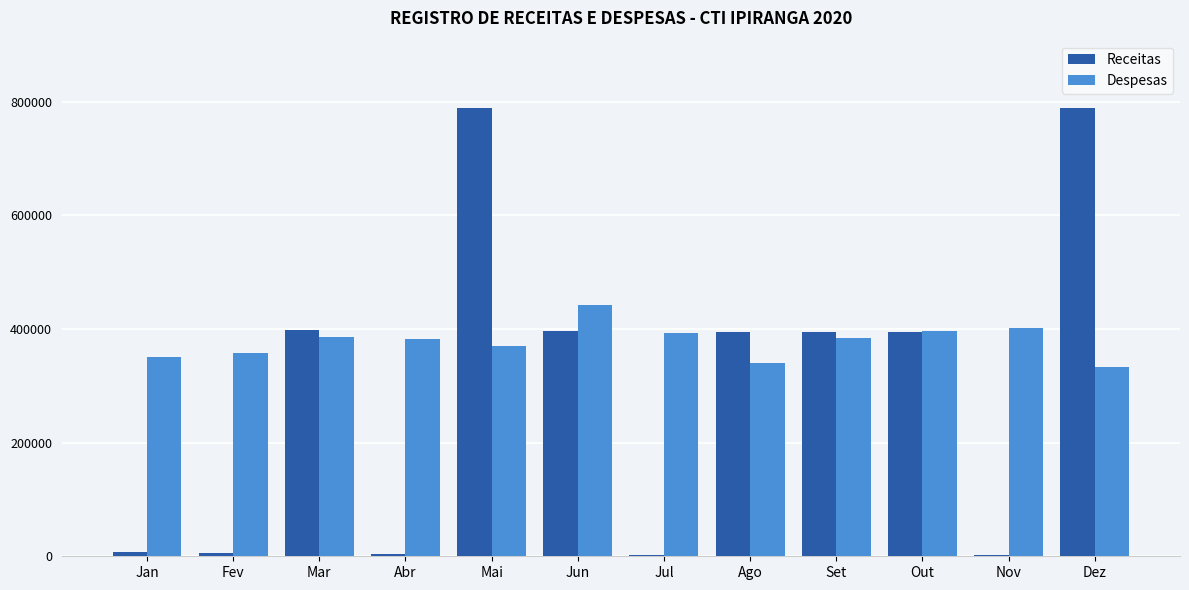

Read the Receitas value at Jun.

395969.8